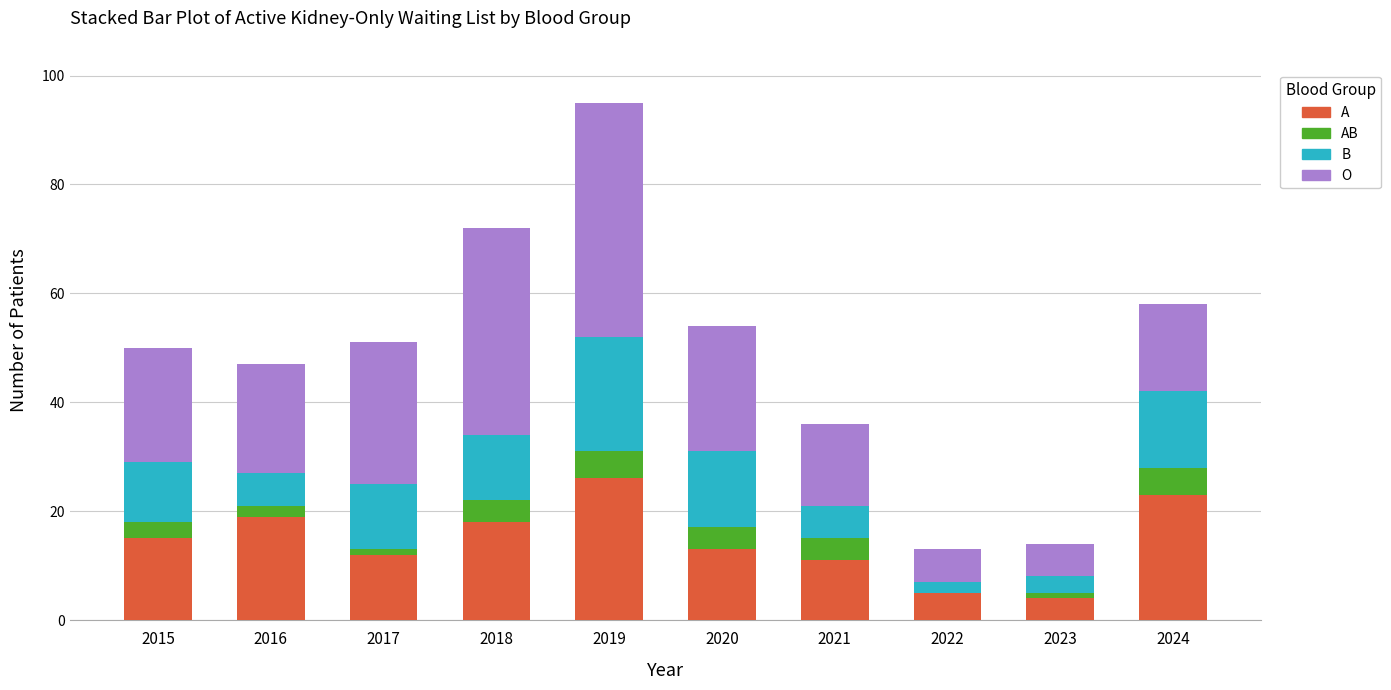

At which category is the sum across all series the highest?

2019